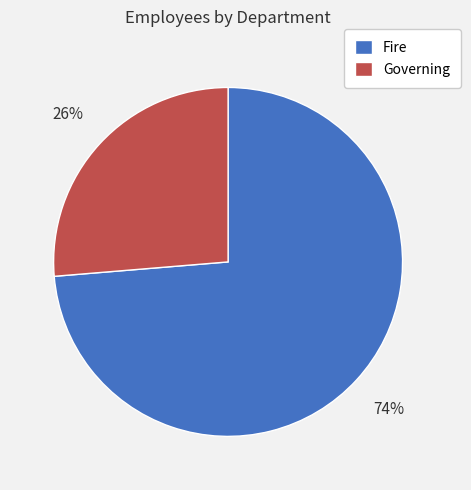

To the nearest percent, what is the combined percentage of Fire and Governing?

100%